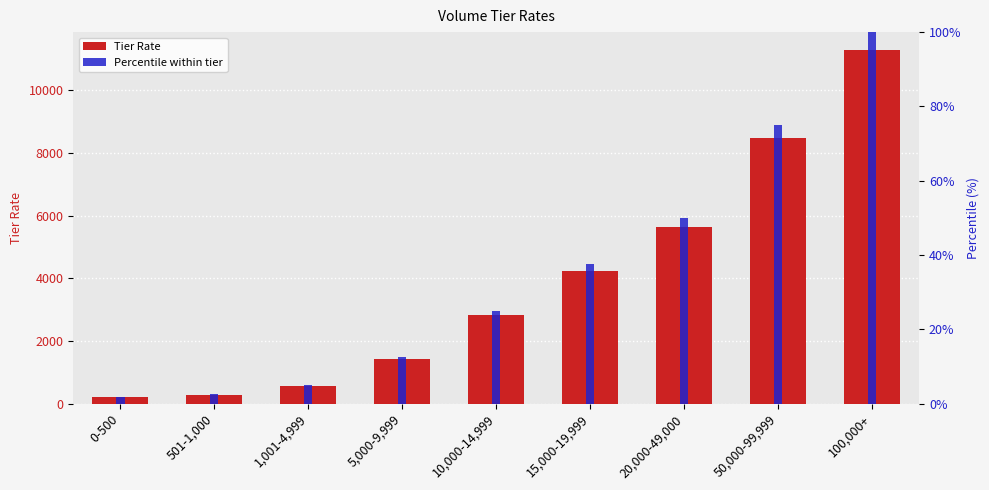

Count the number of data series in this chart.

2